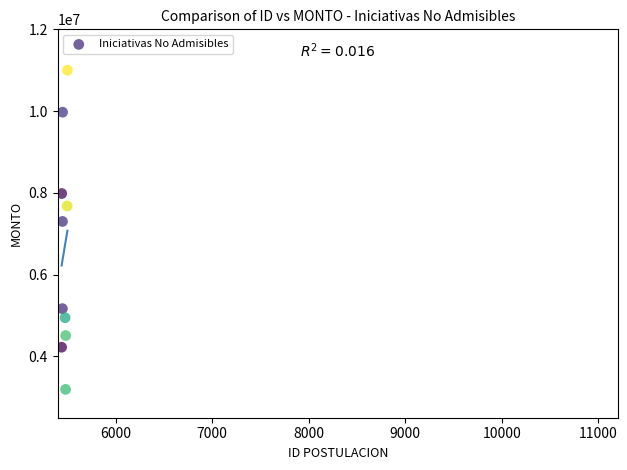

What Y value in the scatter plot is closest to 7096500?

7301040